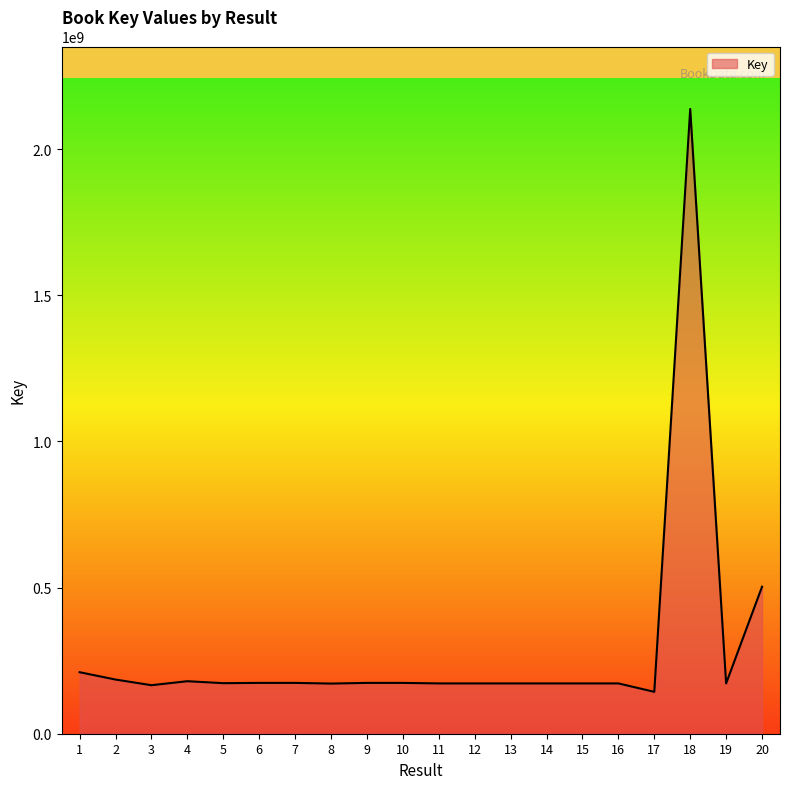

What is the smallest value displayed?

143315229